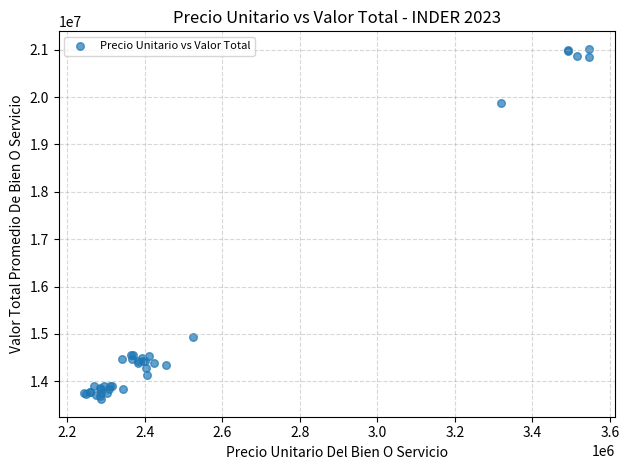

What Y value in the scatter plot is closest to 17320416?

14928015.6